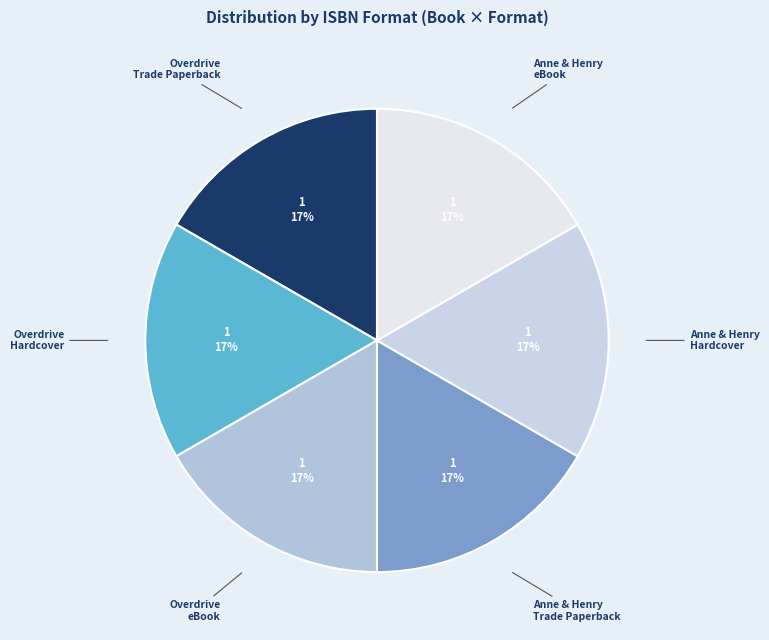

What is the ratio of the value at Overdrive eBook to the value at Anne & Henry eBook?

1.0